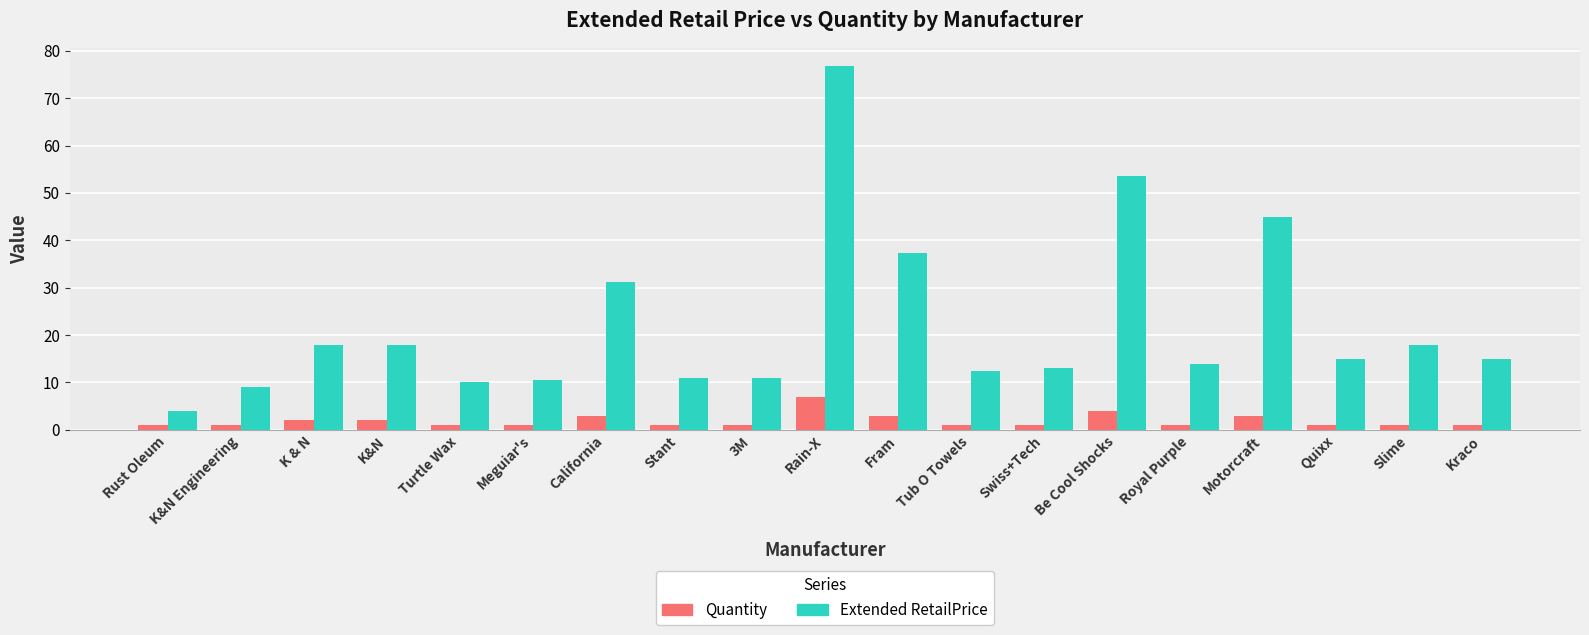

What is the difference between the highest and lowest values at Tub O Towels?

11.5